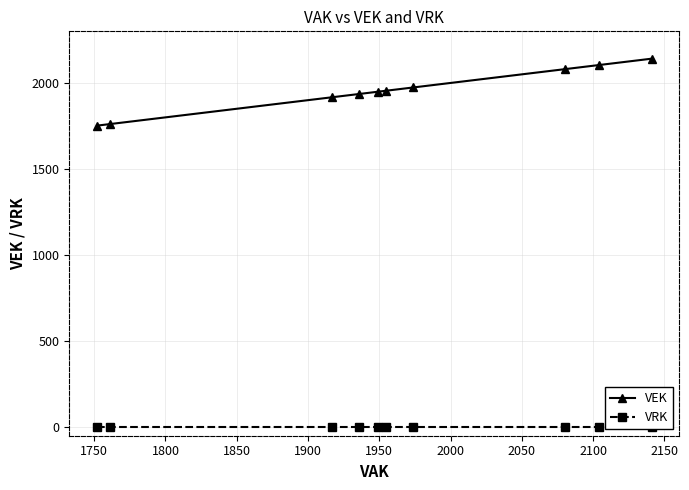

What is the value of the VEK point at the 5th from the left?

1949